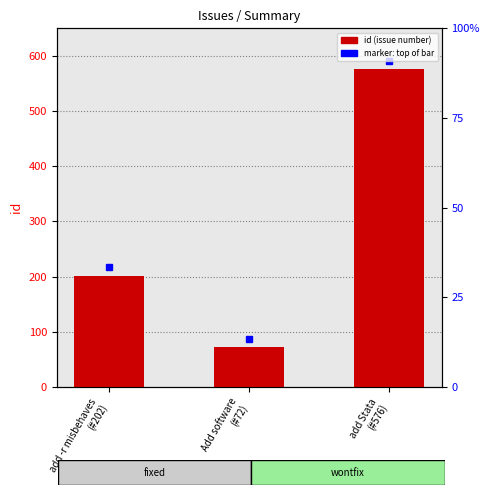

List the labels in order of value, smallest first.

Add software
(#72), add -r misbehaves
(#202), add Stata
(#576)